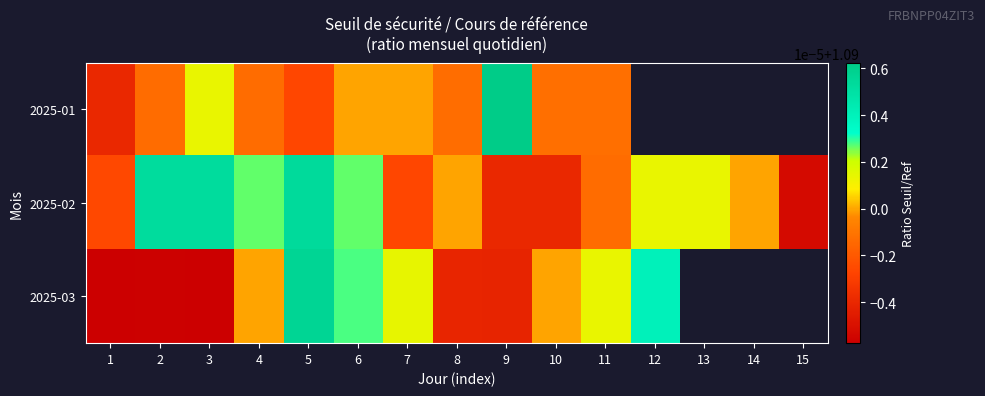

The 2025-02 series shows 1.5 at 5. True or false?

False